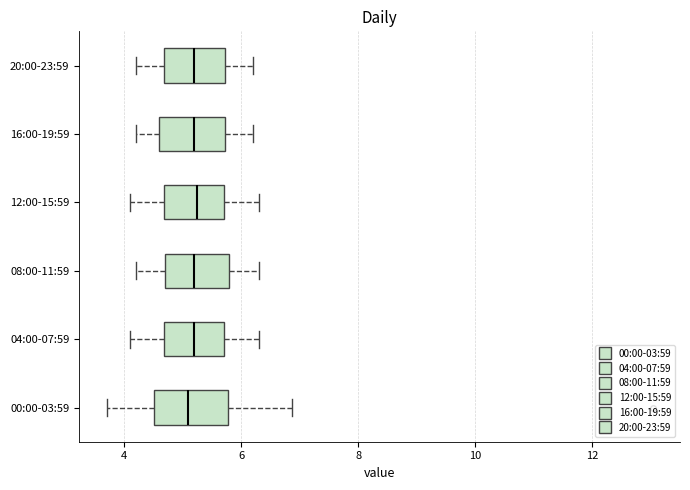

Reading bottom to top, transcribe this box plot: for each box, give where its median line is, the range the box spans, and where its two whiskers end, as read against the x-axis. The values are not printed on the chart, so give them approximately, as read against the axis.

00:00-03:59: median 5.2, box 4.6 to 5.8, whiskers 3.8 to 6.8
04:00-07:59: median 5.2, box 4.6 to 5.8, whiskers 4.2 to 6.4
08:00-11:59: median 5.2, box 4.8 to 5.8, whiskers 4.2 to 6.4
12:00-15:59: median 5.2, box 4.6 to 5.8, whiskers 4.2 to 6.4
16:00-19:59: median 5.2, box 4.6 to 5.8, whiskers 4.2 to 6.2
20:00-23:59: median 5.2, box 4.6 to 5.8, whiskers 4.2 to 6.2